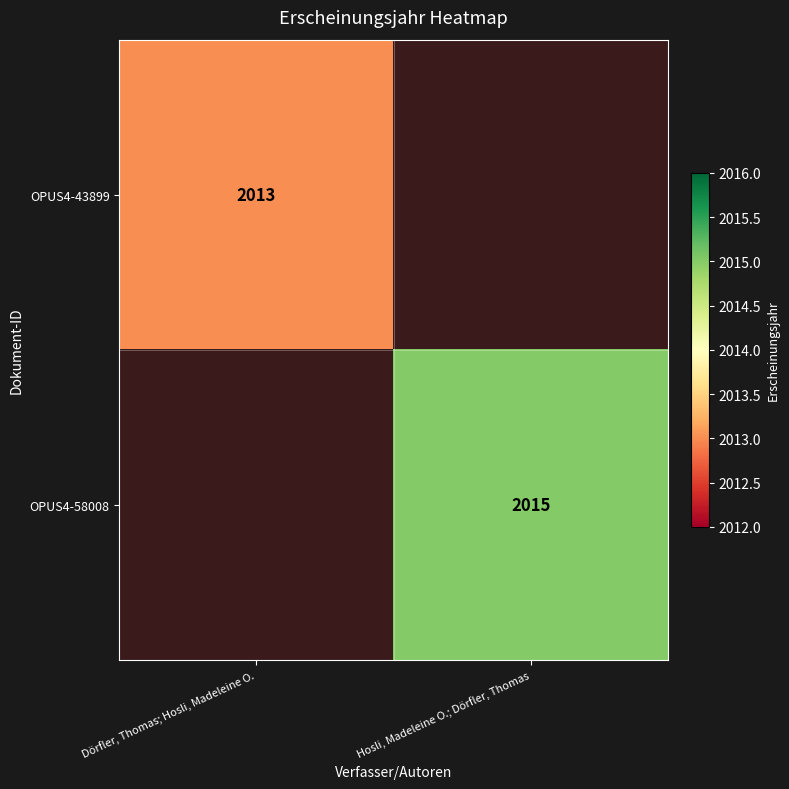

Is it true that OPUS4-58008 equals 1349 at Hosli, Madeleine O.; Dörfler, Thomas?

False